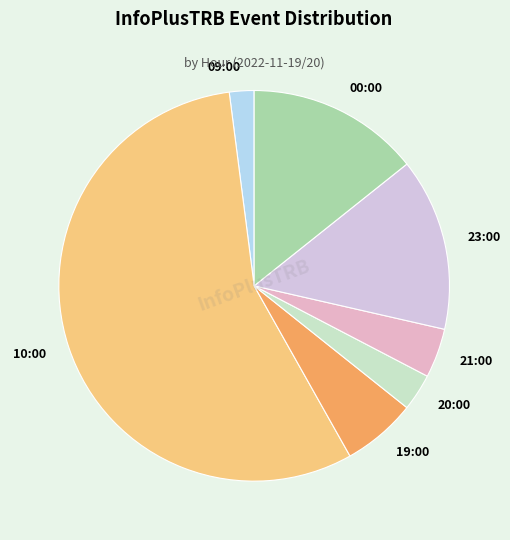

Does 10:00 represent more than half of the total?

Yes